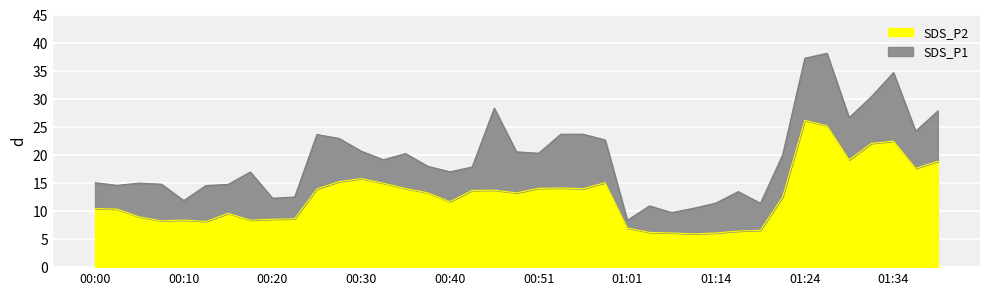

Reading left to right, extract all data points from this chart.

SDS_P1: 00:00=15.1	00:03=14.6	00:05=15.0	00:08=14.8	00:10=11.9	00:13=14.6	00:15=14.8	00:18=17.0	00:20=12.3	00:23=12.5	00:25=23.7	00:28=23.0	00:30=20.7	00:33=19.2	00:35=20.3	00:38=18.0	00:40=17.0	00:43=17.9	00:46=28.4	00:48=20.6	00:51=20.3	00:53=23.7	00:56=23.7	00:58=22.7	01:01=8.4	01:03=10.9	01:08=9.8	01:11=10.5	01:14=11.4	01:16=13.5	01:19=11.4	01:21=20.0	01:24=37.3	01:26=38.2	01:29=26.7	01:31=30.4	01:34=34.7	01:36=24.3	01:39=27.9
SDS_P2: 00:00=10.4	00:03=10.3	00:05=8.9	00:08=8.3	00:10=8.4	00:13=8.2	00:15=9.6	00:18=8.4	00:20=8.6	00:23=8.6	00:25=13.9	00:28=15.2	00:30=15.8	00:33=15.0	00:35=14.0	00:38=13.3	00:40=11.7	00:43=13.7	00:46=13.7	00:48=13.2	00:51=14.1	00:53=14.1	00:56=14.0	00:58=15.1	01:01=7.0	01:03=6.2	01:08=6.1	01:11=5.9	01:14=6.1	01:16=6.4	01:19=6.6	01:21=12.5	01:24=26.2	01:26=25.2	01:29=19.1	01:31=22.1	01:34=22.5	01:36=17.6	01:39=18.9